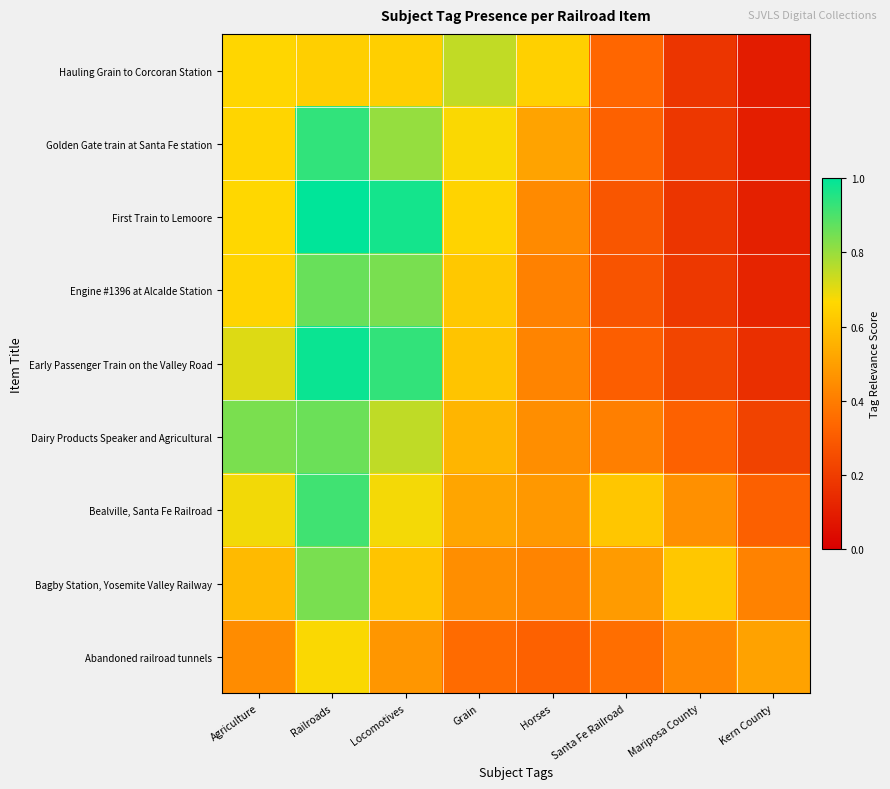

List the series in order of their peak value, highest first.

First Train to Lemoore, Early Passenger Train on the Valley Road, Golden Gate train at Santa Fe station, Bealville, Santa Fe Railroad, Engine #1396 at Alcalde Station, Dairy Products Speaker and Agricultural, Bagby Station, Yosemite Valley Railway, Hauling Grain to Corcoran Station, Abandoned railroad tunnels